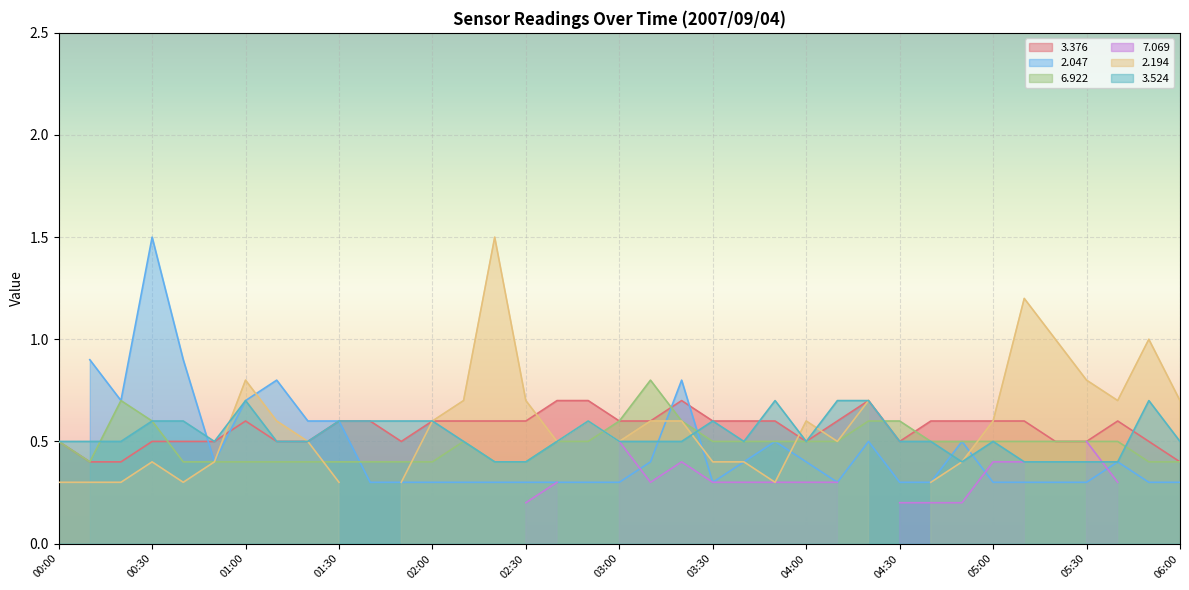

At which label does   3.524 reach its minimum?

02:20